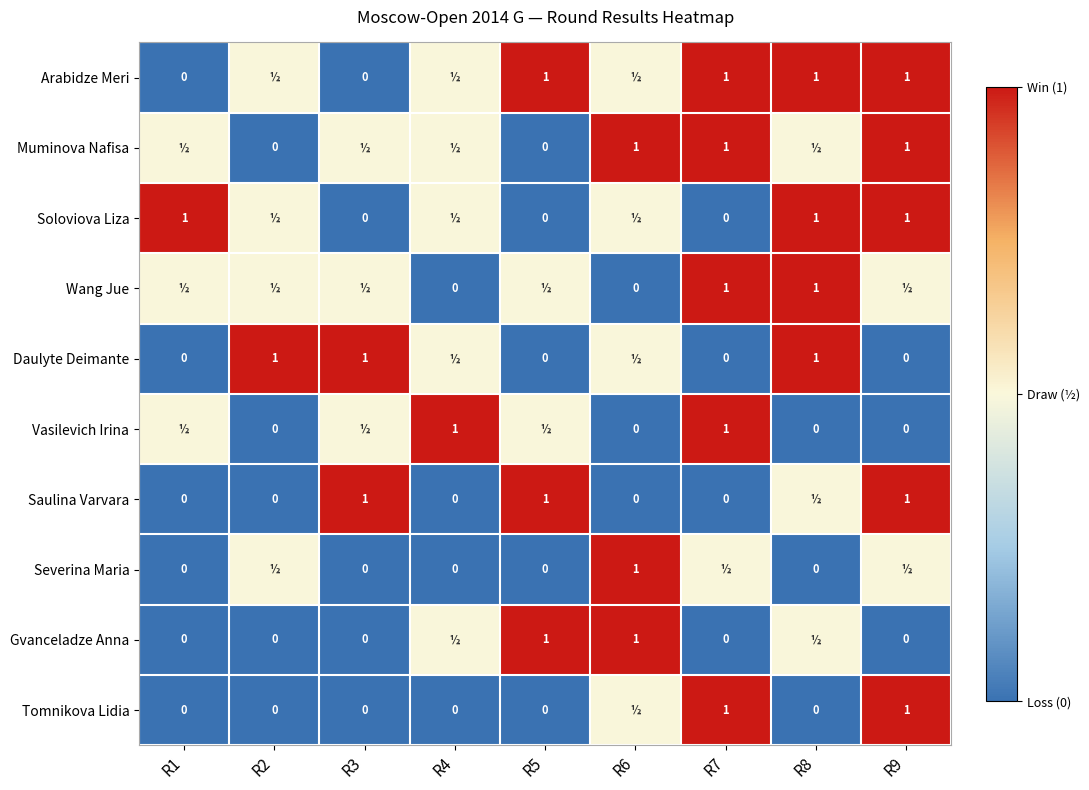

At which category is the sum across all series the highest?

R9